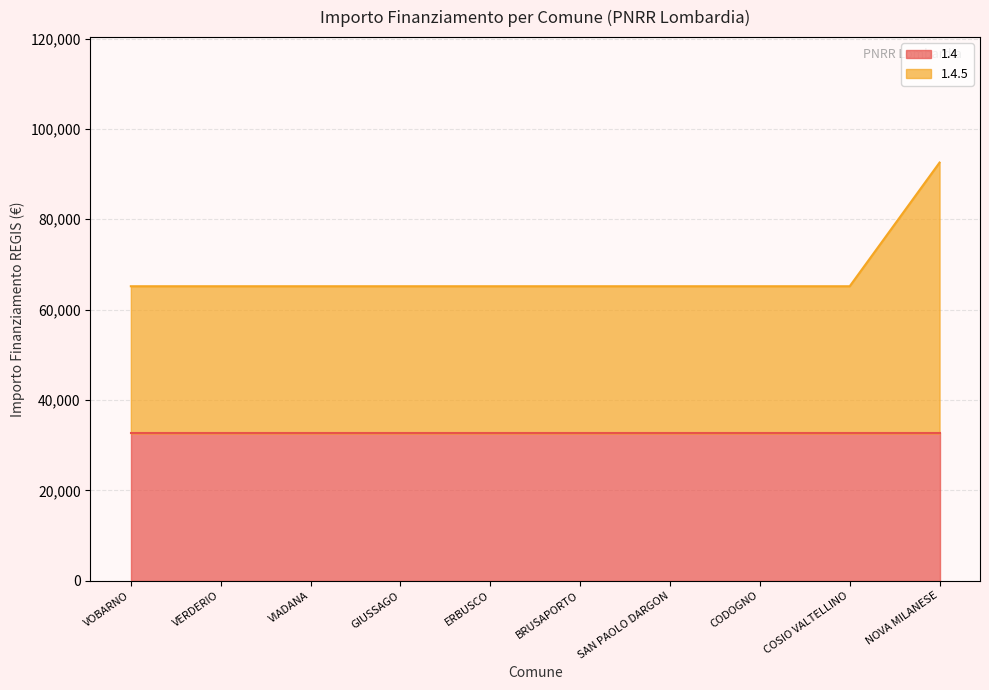

What position from the right is VOBARNO?

10